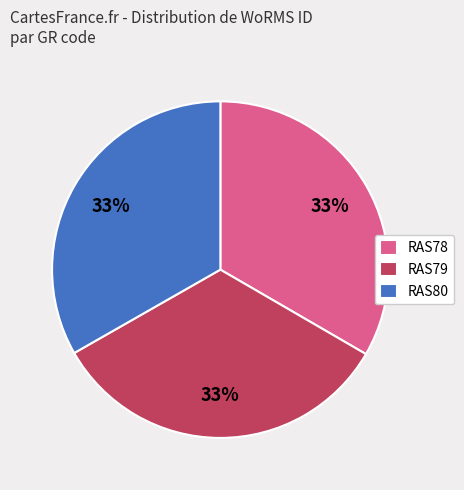

The RAS80 slice represents 33% of the pie. True or false?

True